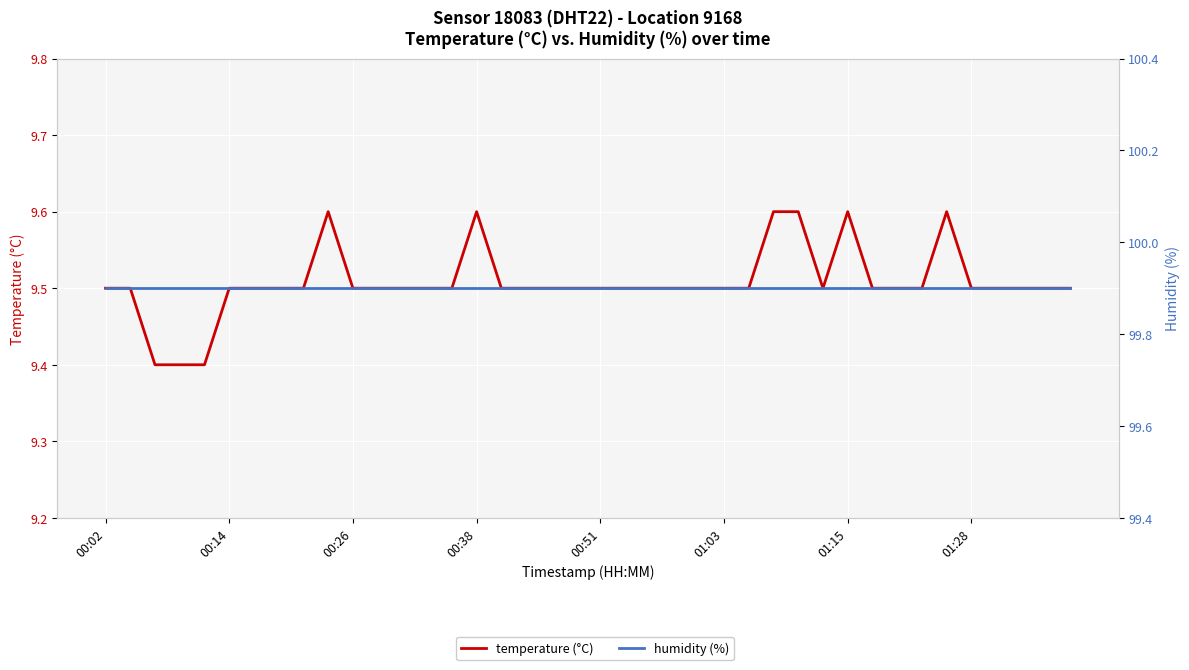

The value of humidity (%) at 01:15 is 38.1. True or false?

False